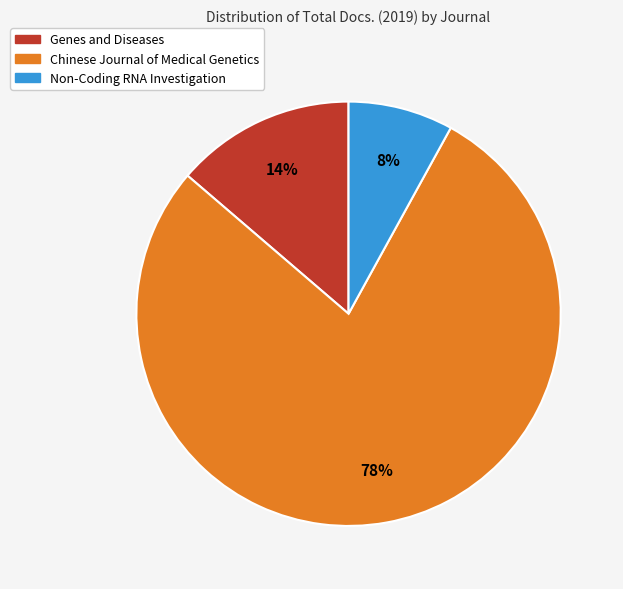

To the nearest percent, what is the difference between the largest and smallest slice percentages?

70%